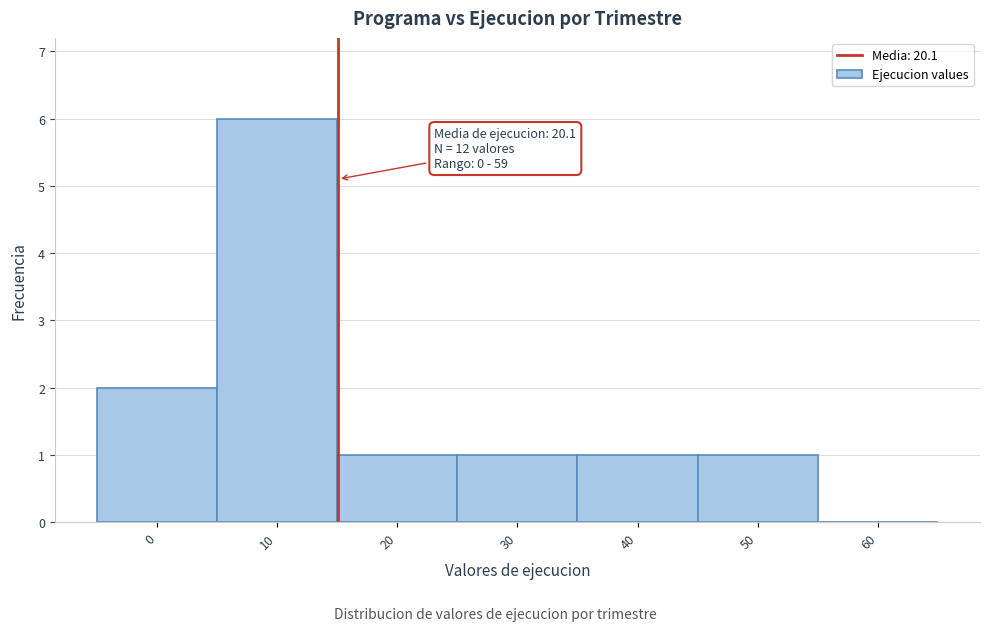

Reading left to right, list all the values displayed in this chart.

0=2	10=6	20=1	30=1	40=1	50=1	60=0